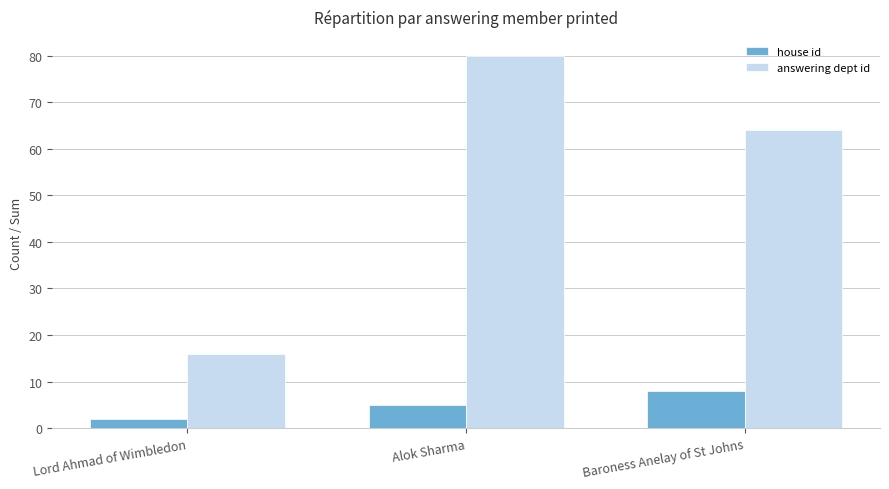

At which label is answering dept id closest to 48?

Baroness Anelay of St Johns